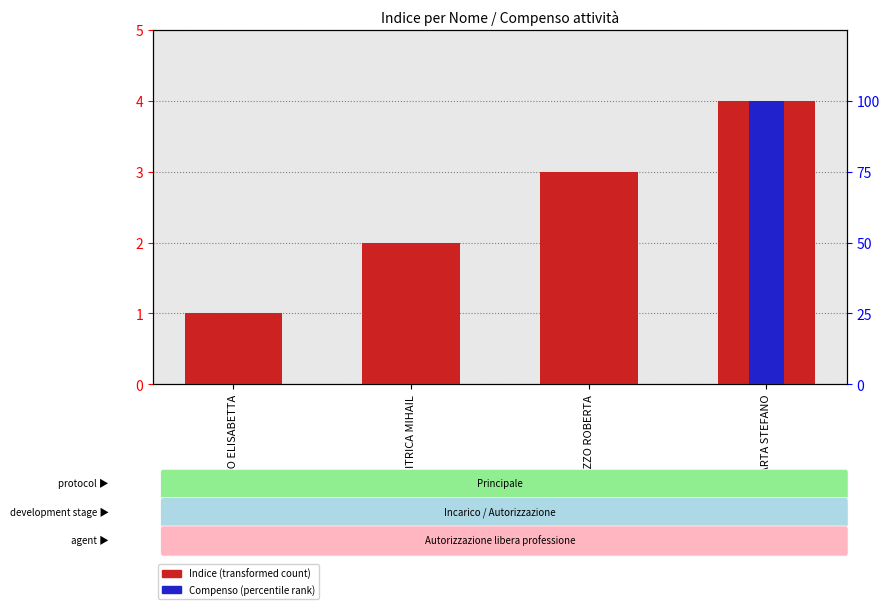

How many bars are there in total?

8